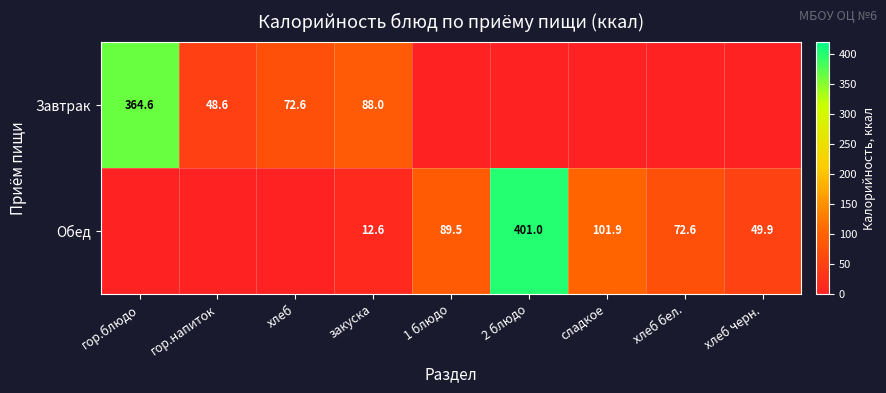

True or false: Обед has a value of 5.1 at закуска.

False